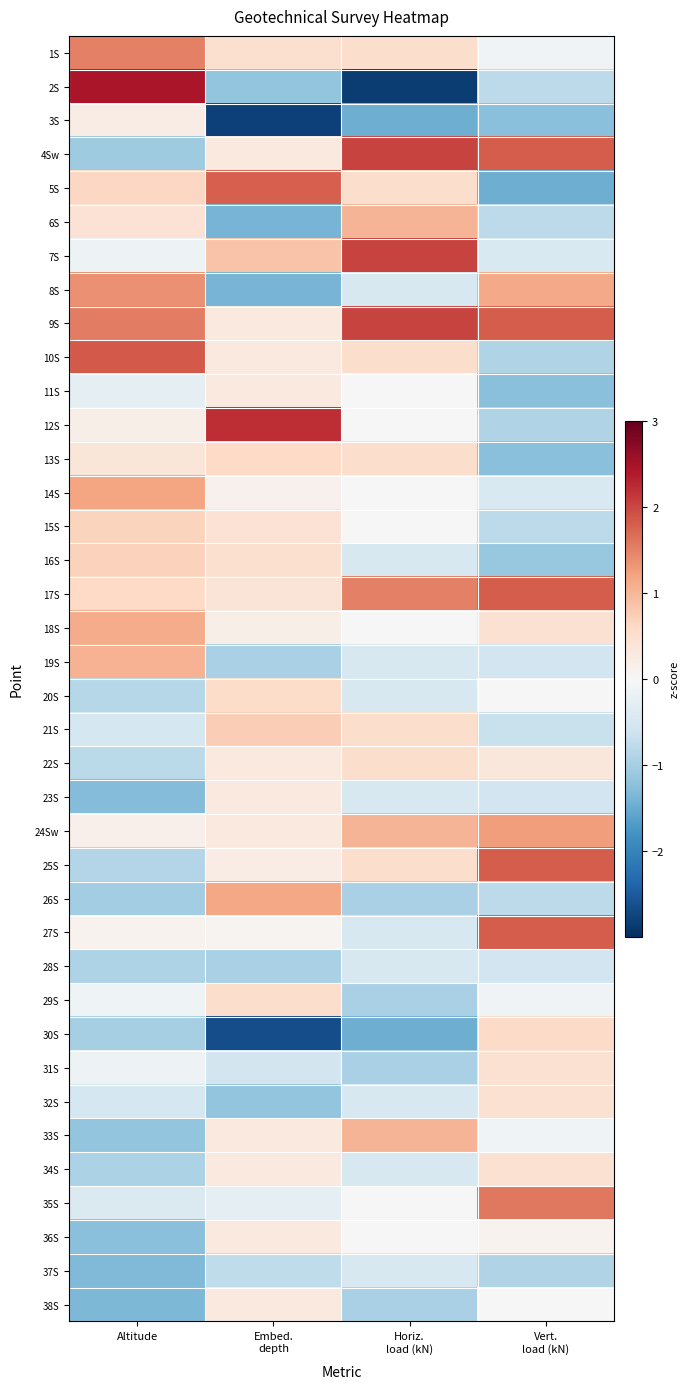

Rank the series by their maximum value, from lowest to highest.

28S, 37S, 3S, 11S, 23S, 36S, 38S, 31S, 32S, 34S, 29S, 22S, 20S, 30S, 13S, 15S, 16S, 21S, 6S, 33S, 19S, 18S, 26S, 14S, 24Sw, 8S, 1S, 35S, 5S, 17S, 25S, 27S, 10S, 4Sw, 7S, 9S, 12S, 2S